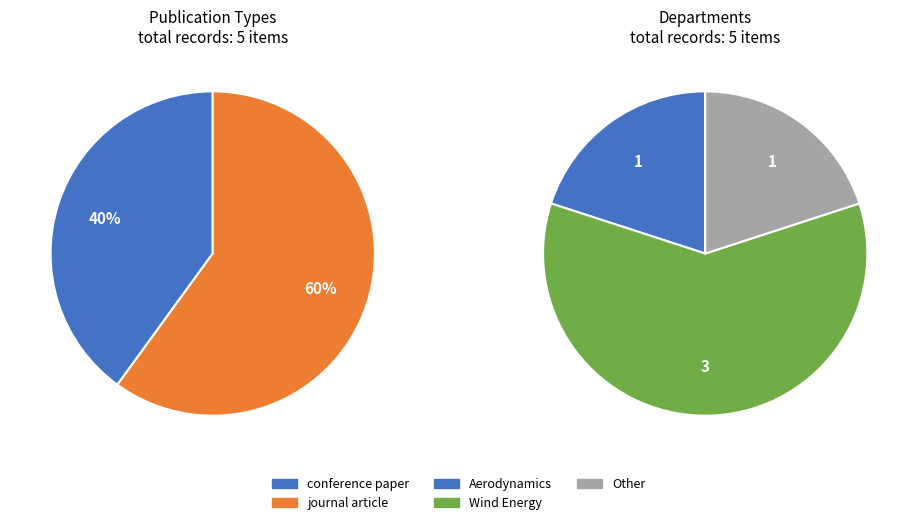

How many segments does this pie chart have?

5